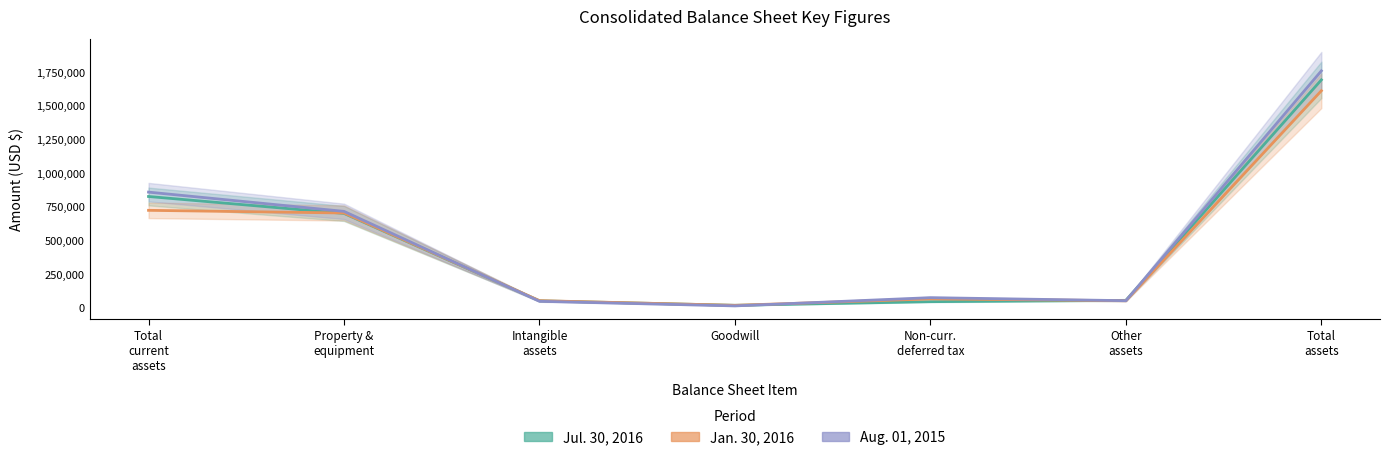

List the labels in order of Jul. 30, 2016 value, largest first.

Total
assets, Total
current
assets, Property &
equipment, Other
assets, Intangible
assets, Non-curr.
deferred tax, Goodwill